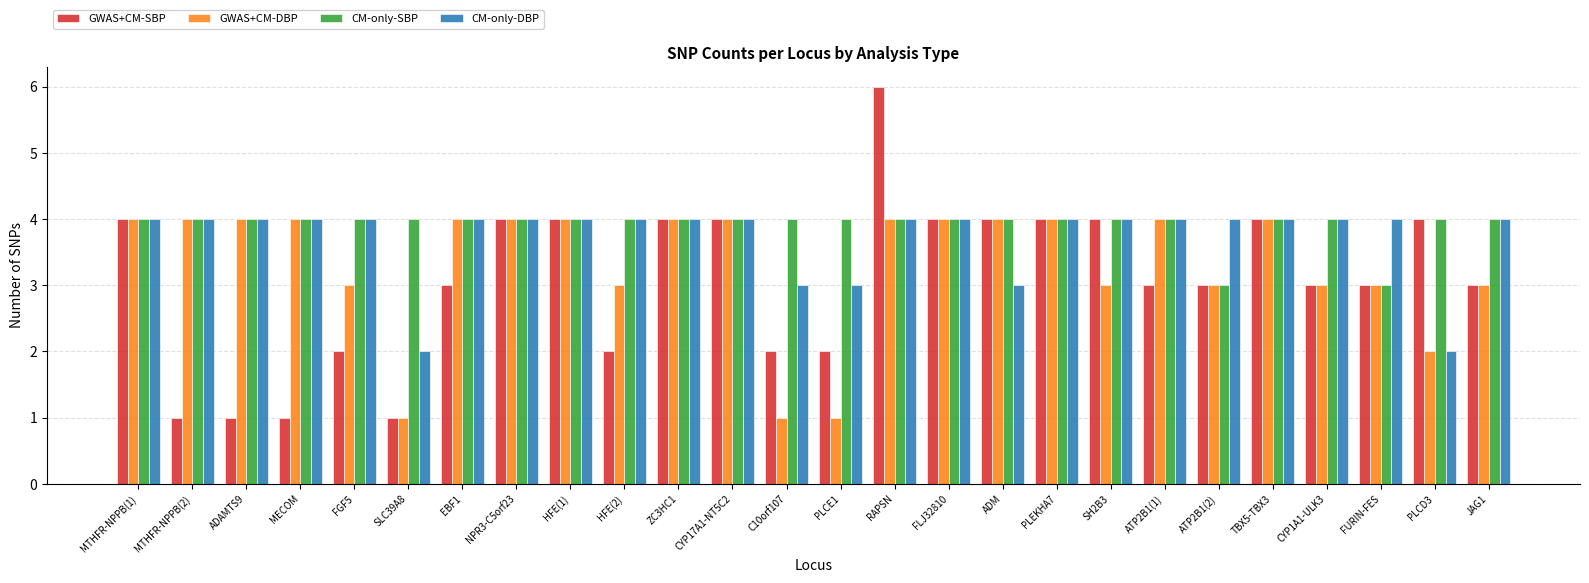

Reading left to right, transcribe all the data shown in this chart.

GWAS+CM-SBP: MTHFR-NPPB(1)=4	MTHFR-NPPB(2)=1	ADAMTS9=1	MECOM=1	FGF5=2	SLC39A8=1	EBF1=3	NPR3-C5orf23=4	HFE(1)=4	HFE(2)=2	ZC3HC1=4	CYP17A1-NT5C2=4	C10orf107=2	PLCE1=2	RAPSN=6	FLJ32810=4	ADM=4	PLEKHA7=4	SH2B3=4	ATP2B1(1)=3	ATP2B1(2)=3	TBX5-TBX3=4	CYP1A1-ULK3=3	FURIN-FES=3	PLCD3=4	JAG1=3
GWAS+CM-DBP: MTHFR-NPPB(1)=4	MTHFR-NPPB(2)=4	ADAMTS9=4	MECOM=4	FGF5=3	SLC39A8=1	EBF1=4	NPR3-C5orf23=4	HFE(1)=4	HFE(2)=3	ZC3HC1=4	CYP17A1-NT5C2=4	C10orf107=1	PLCE1=1	RAPSN=4	FLJ32810=4	ADM=4	PLEKHA7=4	SH2B3=3	ATP2B1(1)=4	ATP2B1(2)=3	TBX5-TBX3=4	CYP1A1-ULK3=3	FURIN-FES=3	PLCD3=2	JAG1=3
CM-only-SBP: MTHFR-NPPB(1)=4	MTHFR-NPPB(2)=4	ADAMTS9=4	MECOM=4	FGF5=4	SLC39A8=4	EBF1=4	NPR3-C5orf23=4	HFE(1)=4	HFE(2)=4	ZC3HC1=4	CYP17A1-NT5C2=4	C10orf107=4	PLCE1=4	RAPSN=4	FLJ32810=4	ADM=4	PLEKHA7=4	SH2B3=4	ATP2B1(1)=4	ATP2B1(2)=3	TBX5-TBX3=4	CYP1A1-ULK3=4	FURIN-FES=3	PLCD3=4	JAG1=4
CM-only-DBP: MTHFR-NPPB(1)=4	MTHFR-NPPB(2)=4	ADAMTS9=4	MECOM=4	FGF5=4	SLC39A8=2	EBF1=4	NPR3-C5orf23=4	HFE(1)=4	HFE(2)=4	ZC3HC1=4	CYP17A1-NT5C2=4	C10orf107=3	PLCE1=3	RAPSN=4	FLJ32810=4	ADM=3	PLEKHA7=4	SH2B3=4	ATP2B1(1)=4	ATP2B1(2)=4	TBX5-TBX3=4	CYP1A1-ULK3=4	FURIN-FES=4	PLCD3=2	JAG1=4